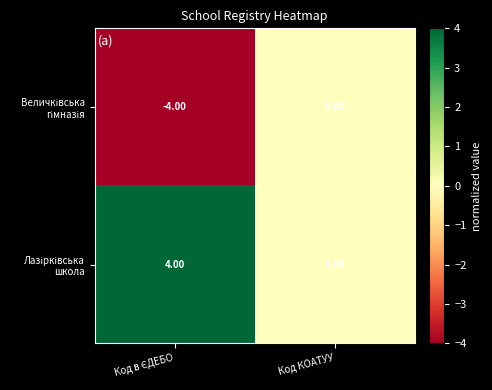

How many series are shown in this chart?

2